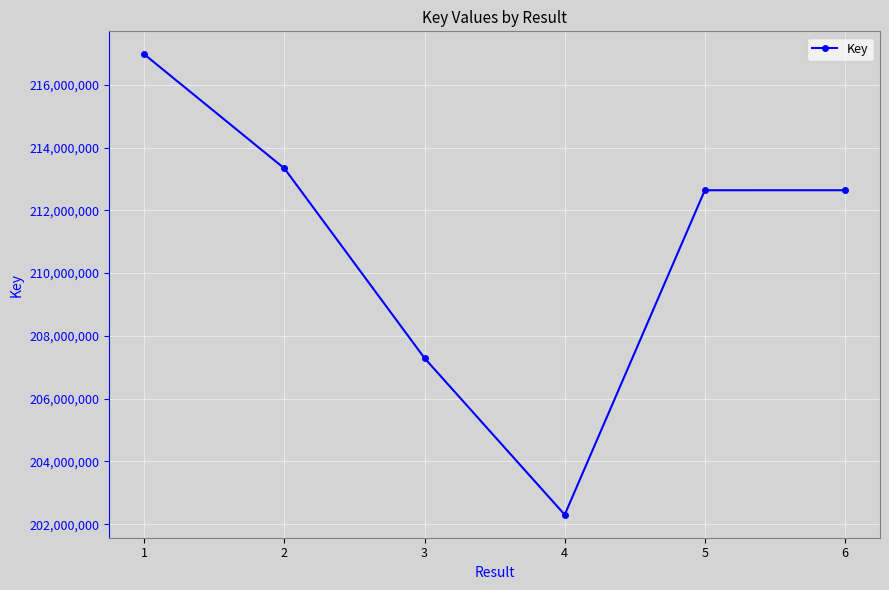

What is the sum of the values at 6 and 2?

425971826